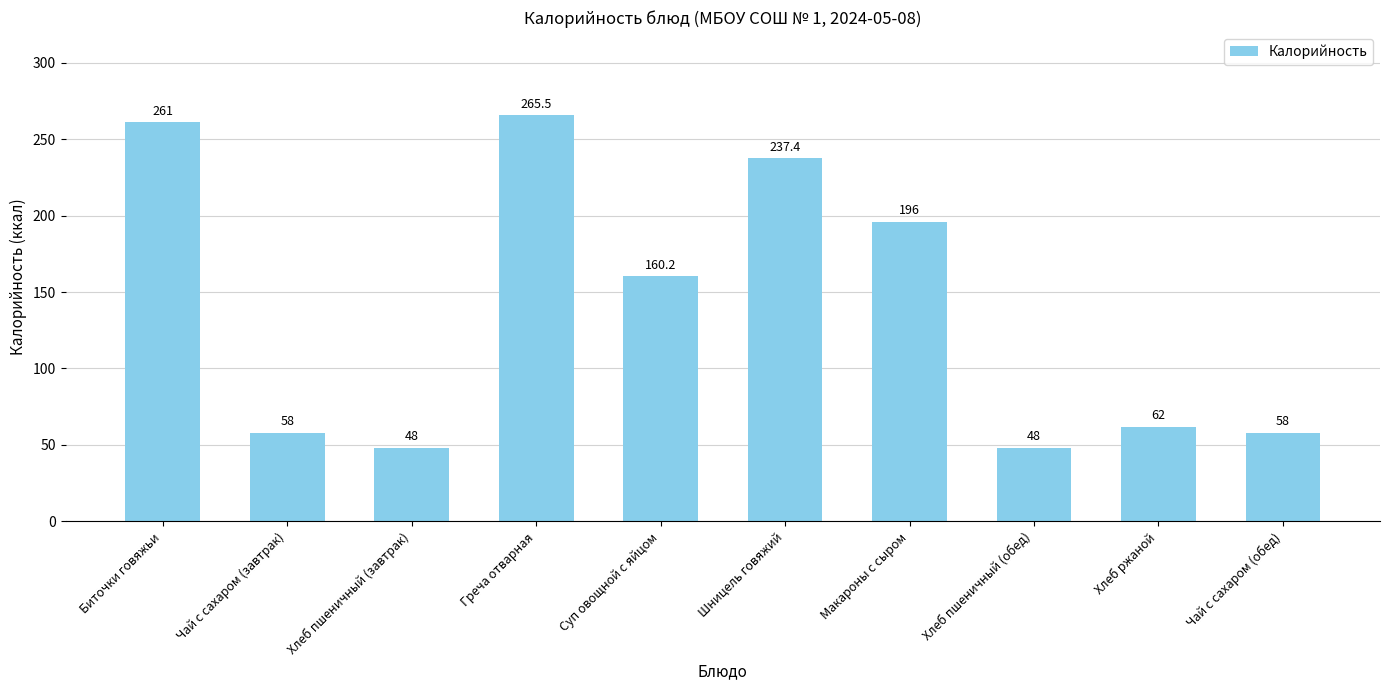

What is the value of the 7th bar from the left?

196.0